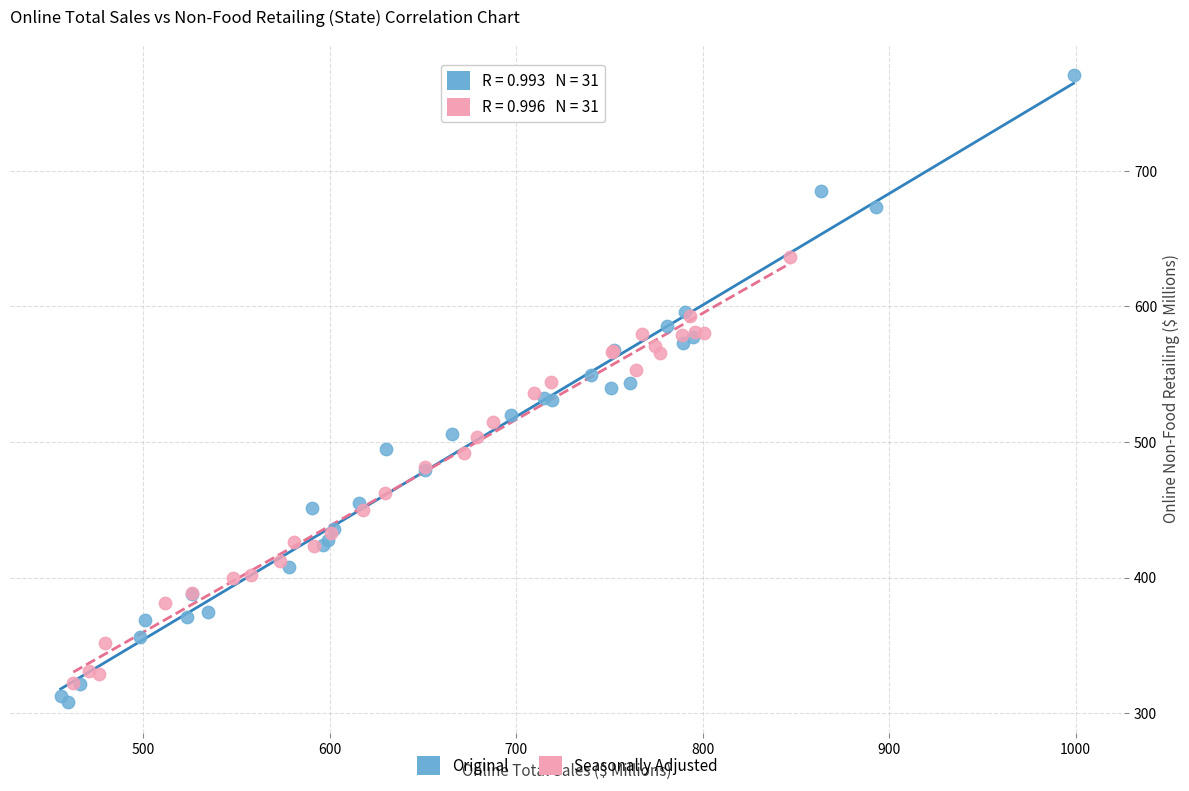

What are all the series names shown in the legend?

Original, Seasonally Adjusted